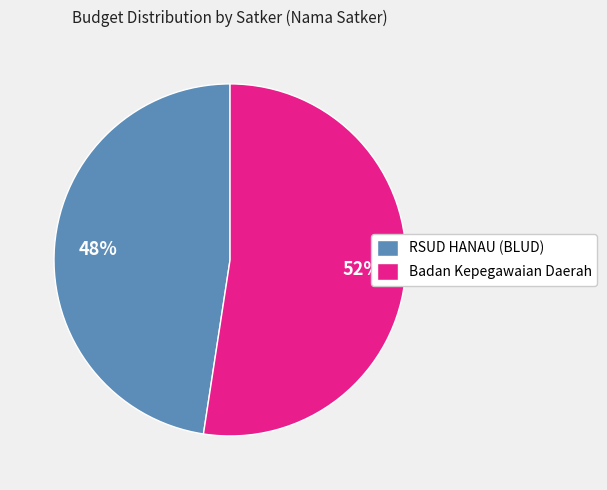

What percentage is the Badan Kepegawaian Daerah slice, to the nearest percent?

52%